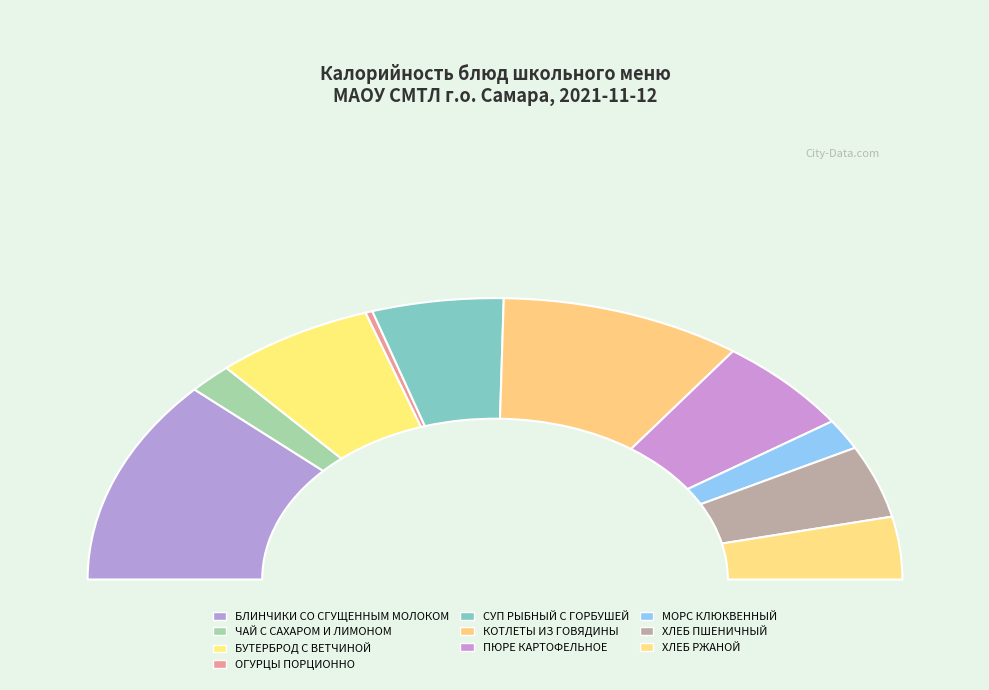

What percentage is the ОГУРЦЫ ПОРЦИОННО slice, to the nearest percent?

1%